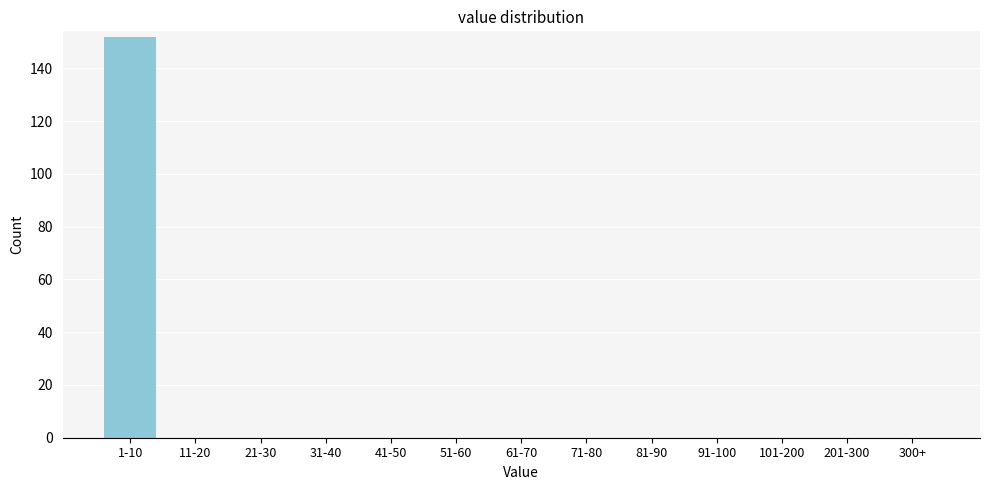

Reading right to left, what are all the values shown in this chart?

300+=0	201-300=0	101-200=0	91-100=0	81-90=0	71-80=0	61-70=0	51-60=0	41-50=0	31-40=0	21-30=0	11-20=0	1-10=152